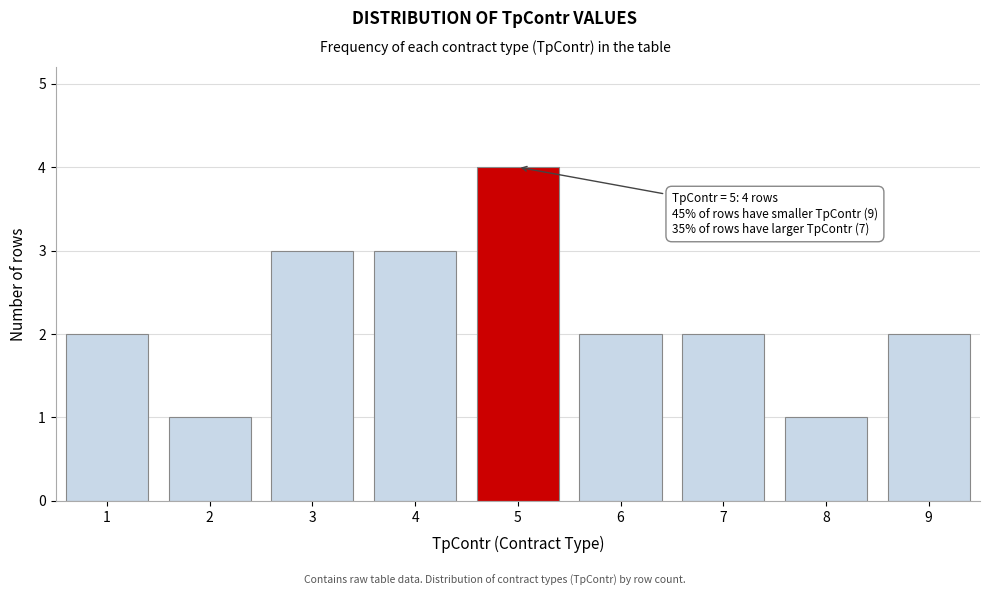

Reading right to left, what are all the values shown in this chart?

9=2	8=1	7=2	6=2	5=4	4=3	3=3	2=1	1=2